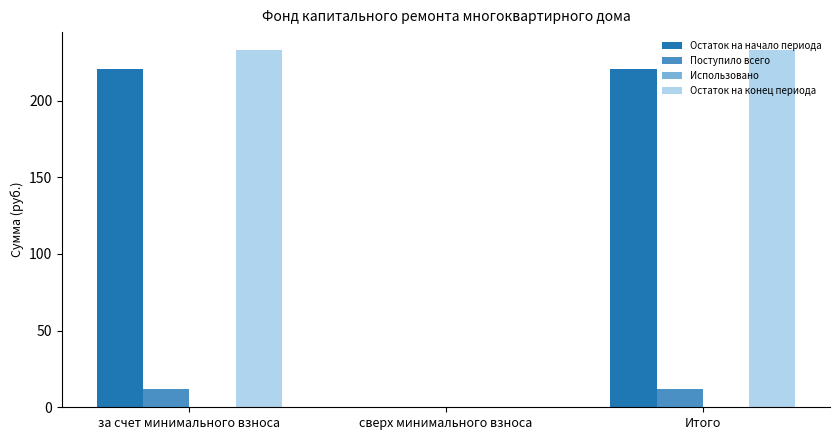

What is the sum of all Поступило всего values?

24.4